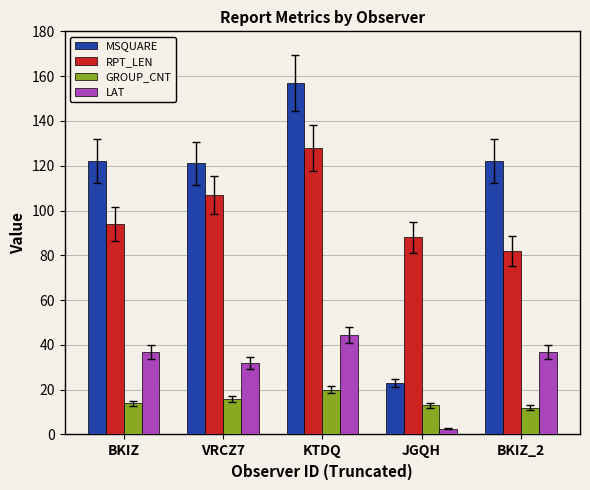

At VRCZ7, list the series in order from largest to smallest.

MSQUARE, RPT_LEN, LAT, GROUP_CNT